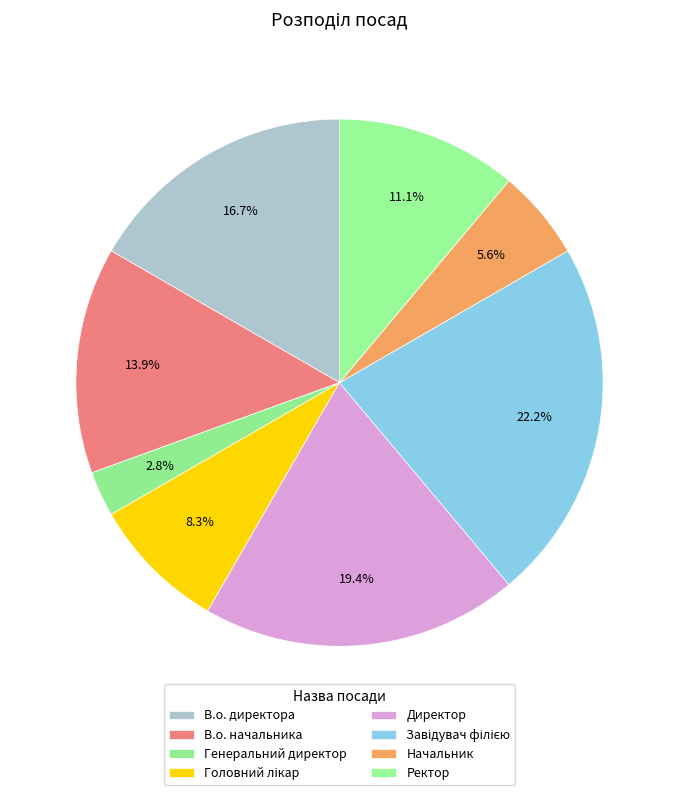

Count the number of slices in the pie.

8